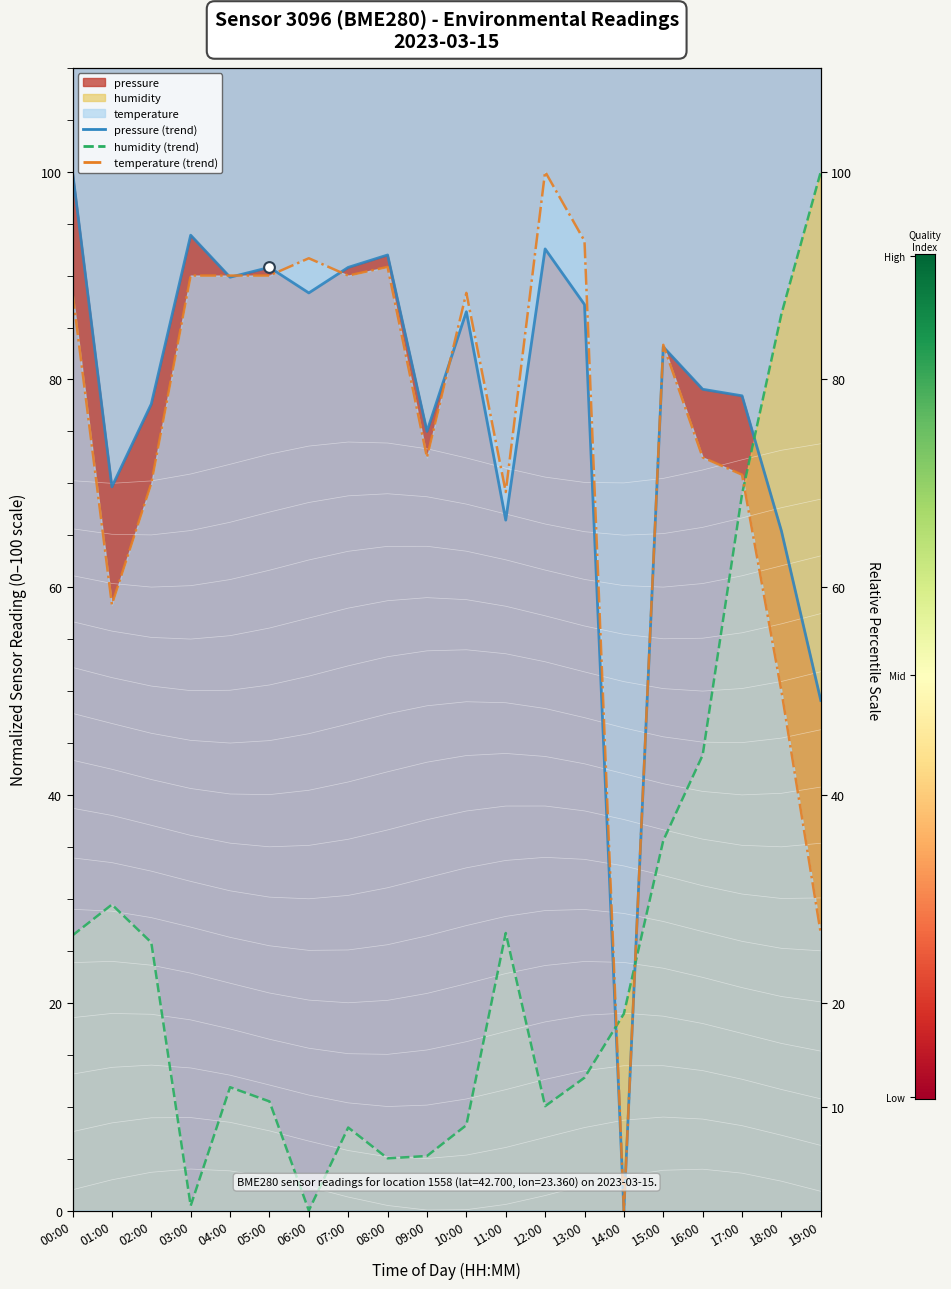

Which series reaches the maximum Y coordinate?

pressure (trend)